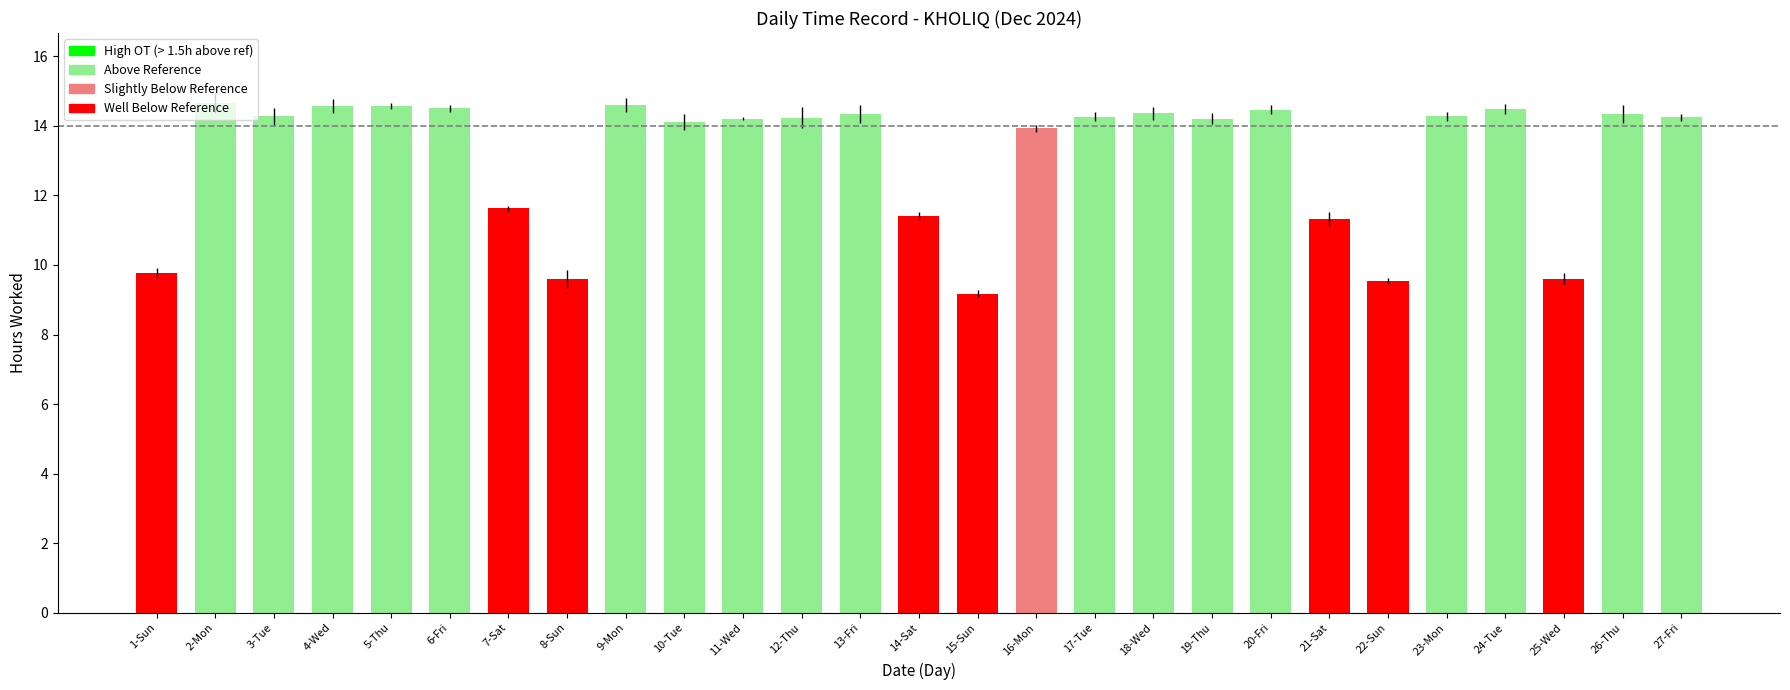

How many data points does each series have?

27